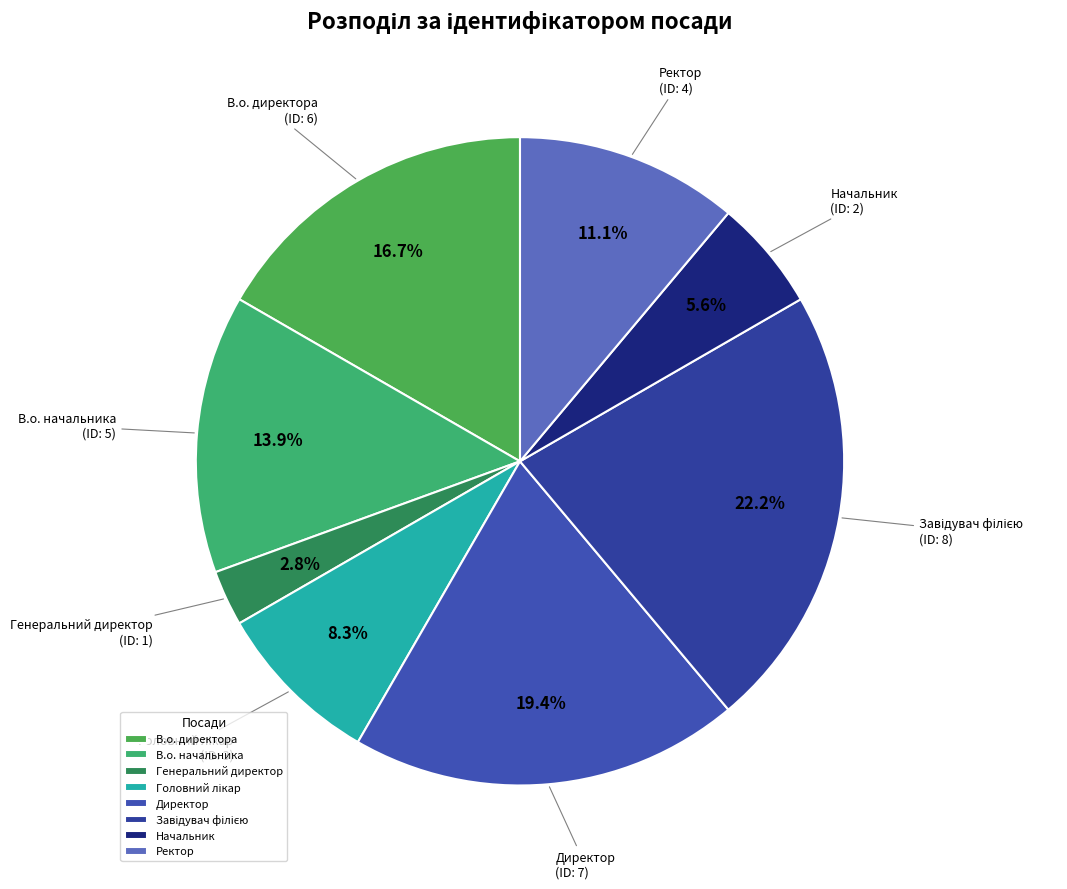

Count the number of slices in the pie.

8